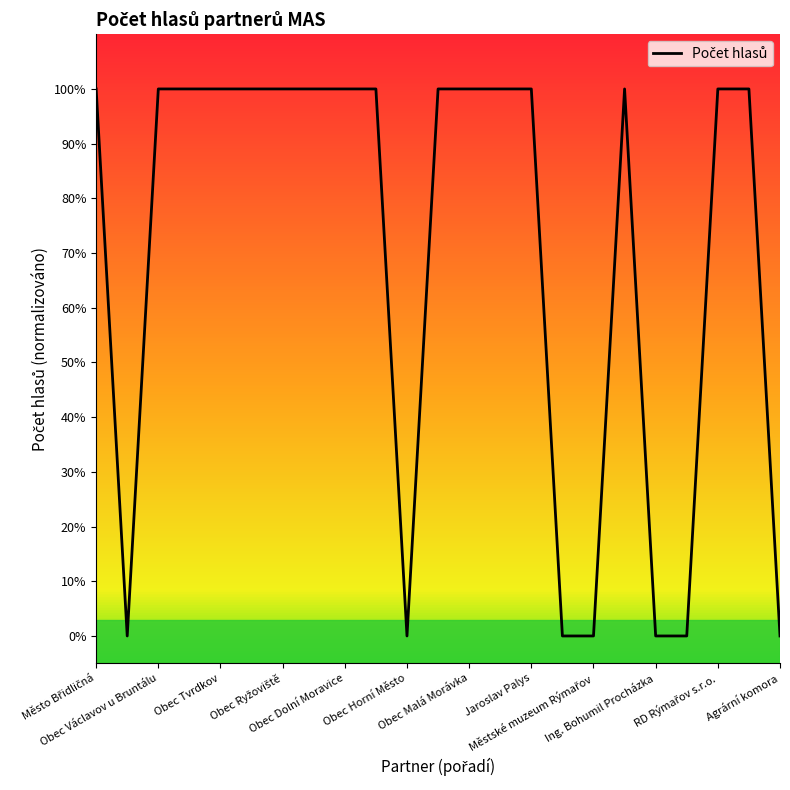

What is the value of the 15th point from the left?

1